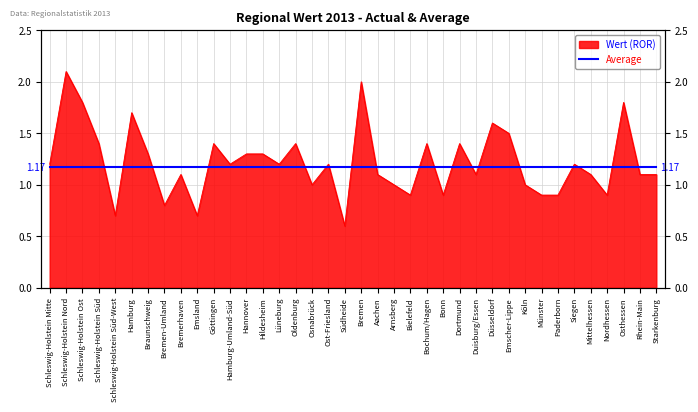

What is the difference between the values at Bochum/Hagen and Bremen-Umland?

0.6